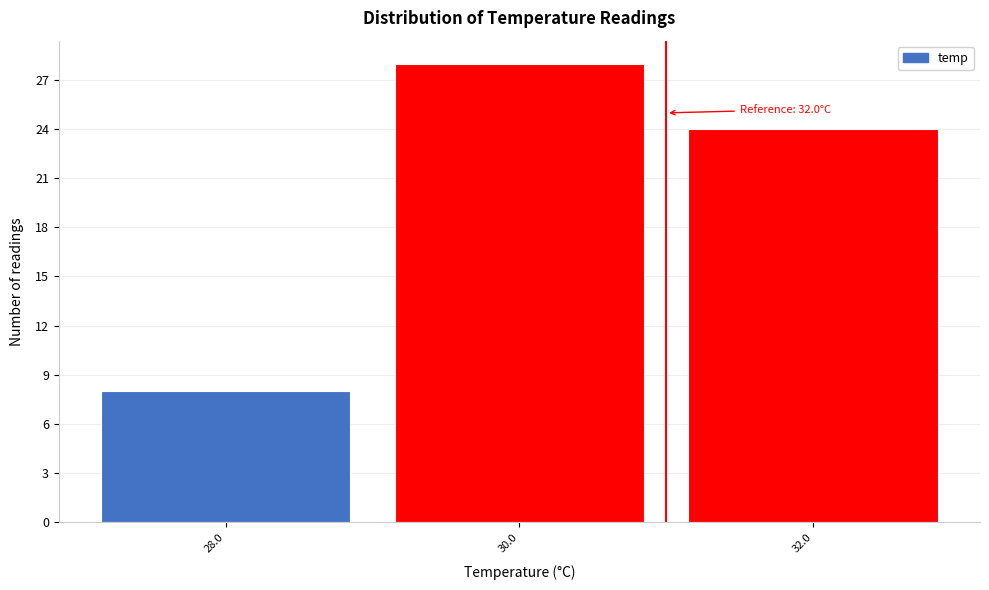

Reading right to left, what are all the values shown in this chart?

32.0=24	30.0=28	28.0=8